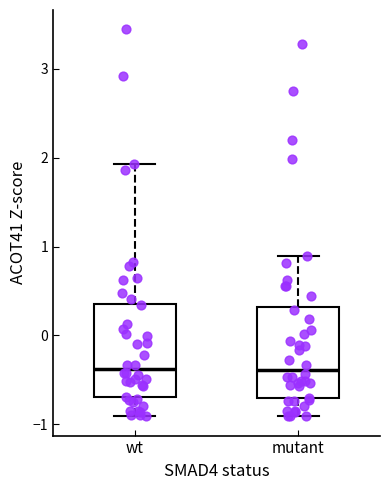

Where does the median line of the box for wt sit on the y-axis? The values are not printed on the chart, so give them approximately, as read against the axis.

-0.4